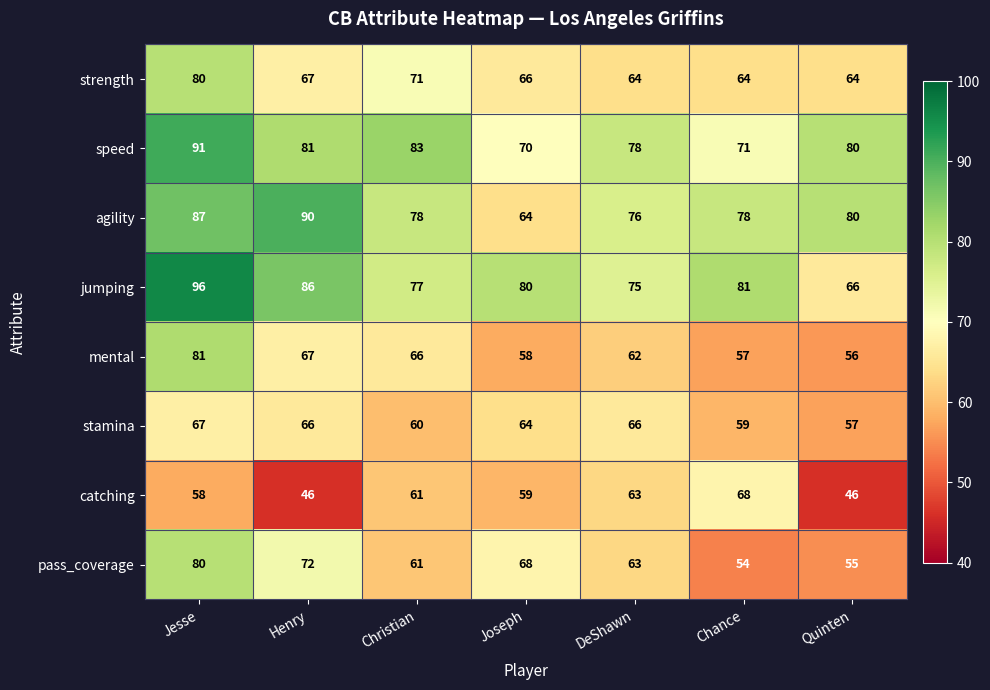

Count the number of data series in this chart.

8